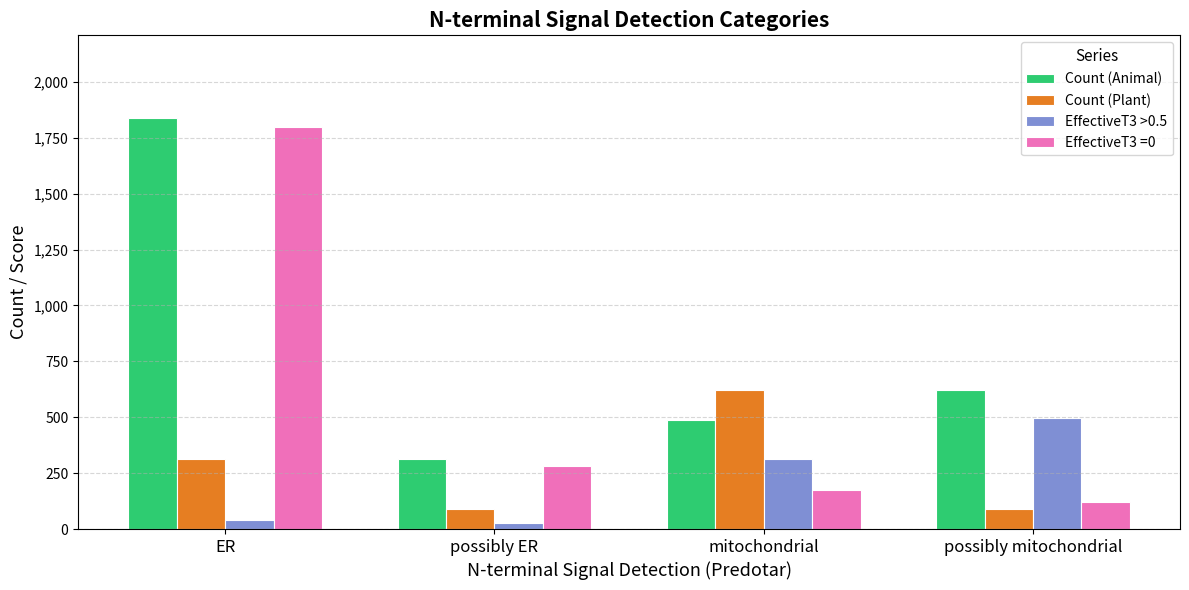

What is the label of the 3rd bar from the left?

mitochondrial